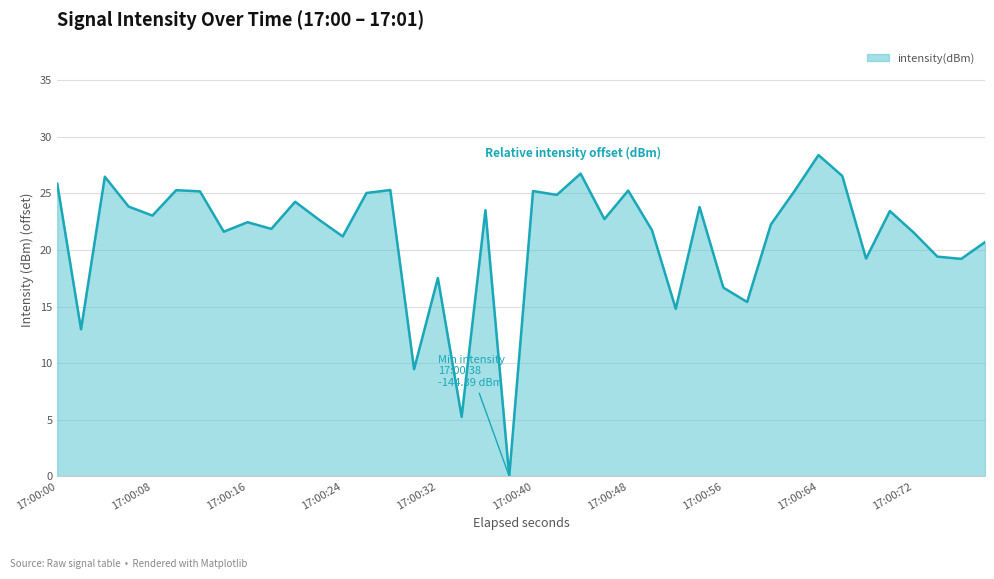

How many lines are shown in the chart?

1